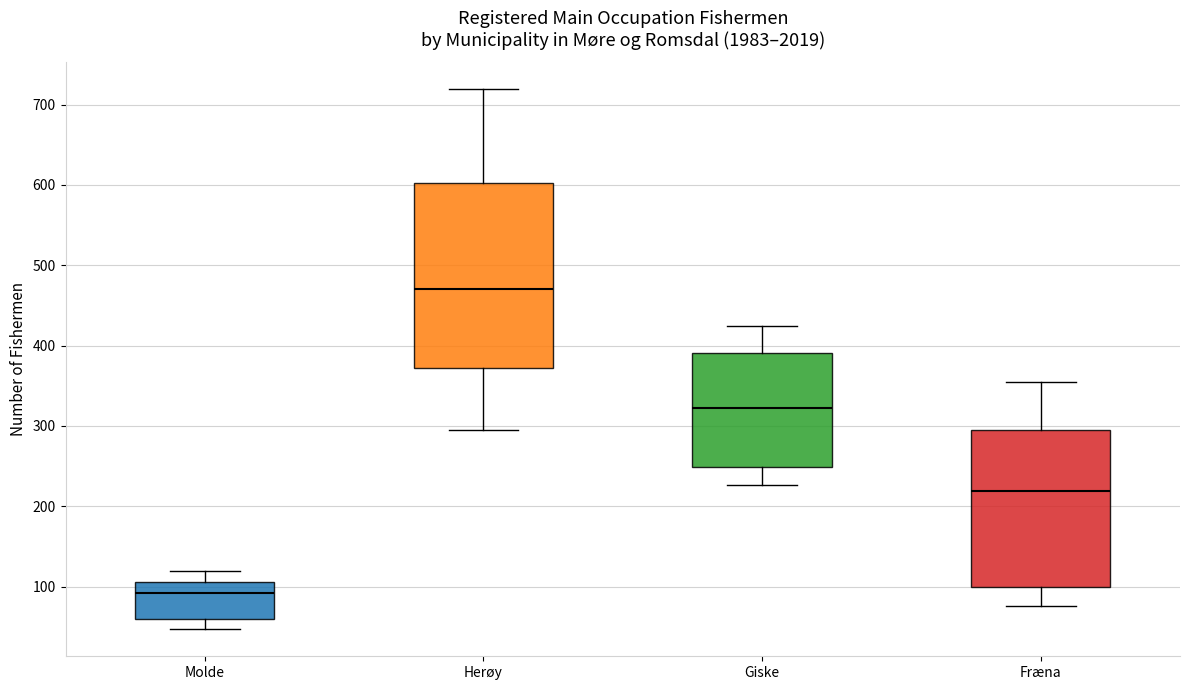

Reading left to right, transcribe this box plot: for each box, give where its median line is, the range the box spans, and where its two whiskers end, as read against the y-axis. The values are not printed on the chart, so give them approximately, as read against the axis.

Molde: median 90, box 60 to 110, whiskers 50 to 120
Herøy: median 470, box 370 to 600, whiskers 300 to 720
Giske: median 320, box 250 to 390, whiskers 230 to 420
Fræna: median 220, box 100 to 300, whiskers 80 to 360